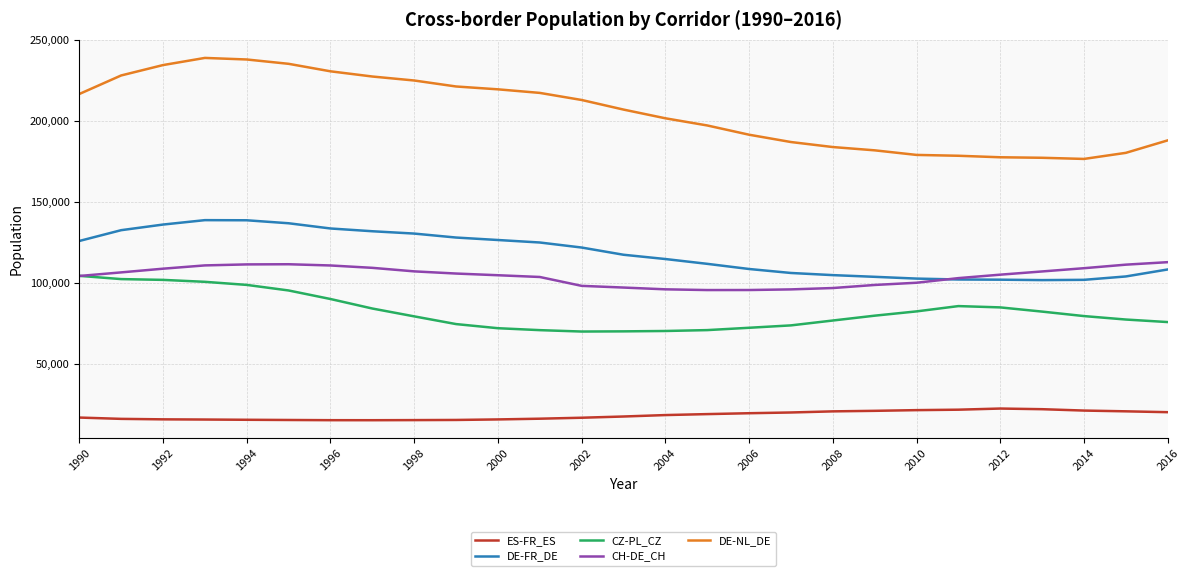

Which series has the largest range (max minus min)?

DE-NL_DE